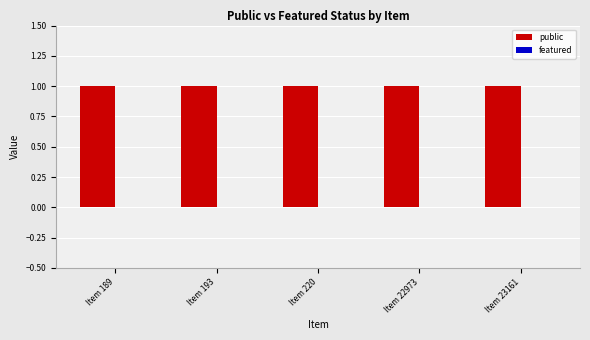

List the series in order of their peak value, lowest first.

featured, public